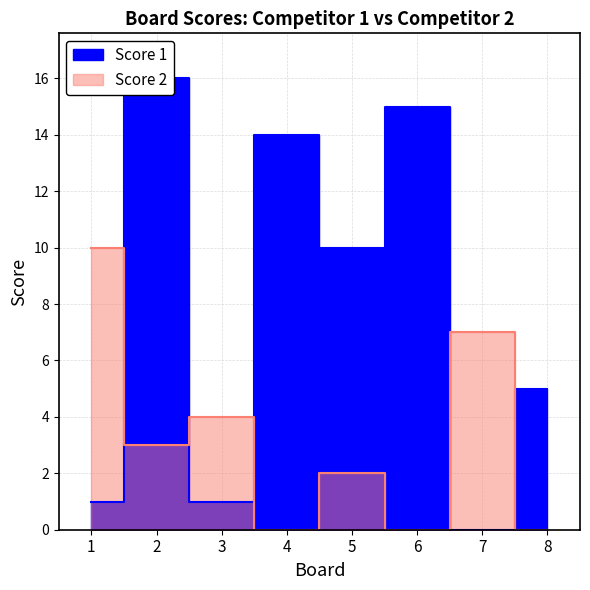

What is the maximum value shown in the chart?

16